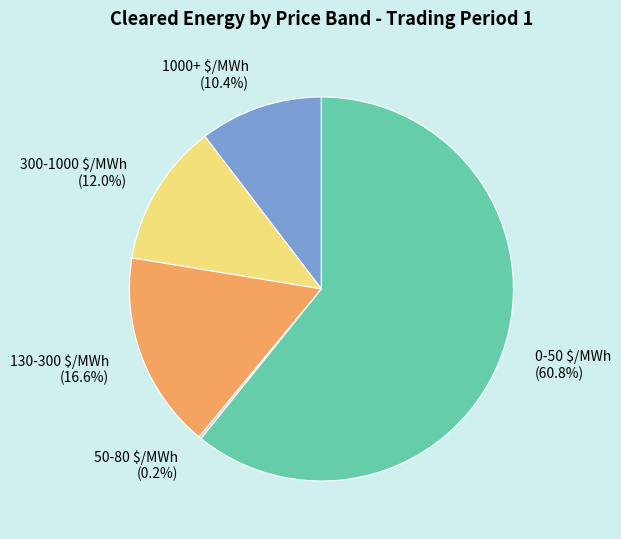

To the nearest percent, what is the average slice percentage?

20%